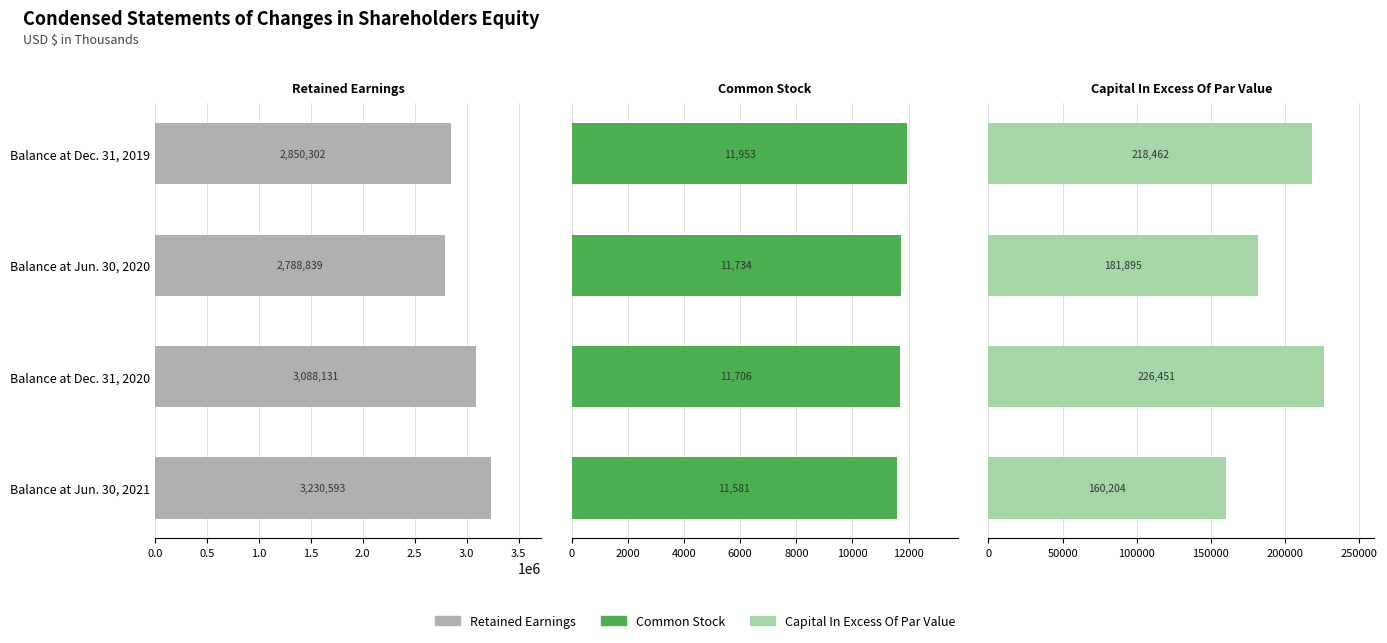

What value does the Common Stock series have at Balance at Dec. 31, 2019?

11953